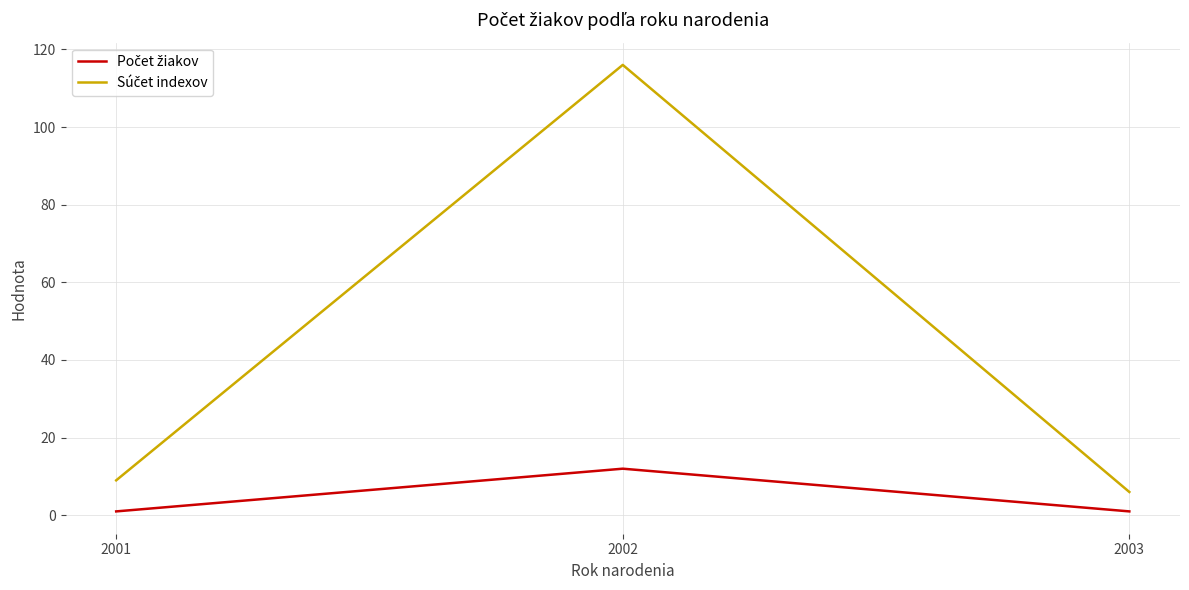

Which label corresponds to the largest value in the chart?

2002